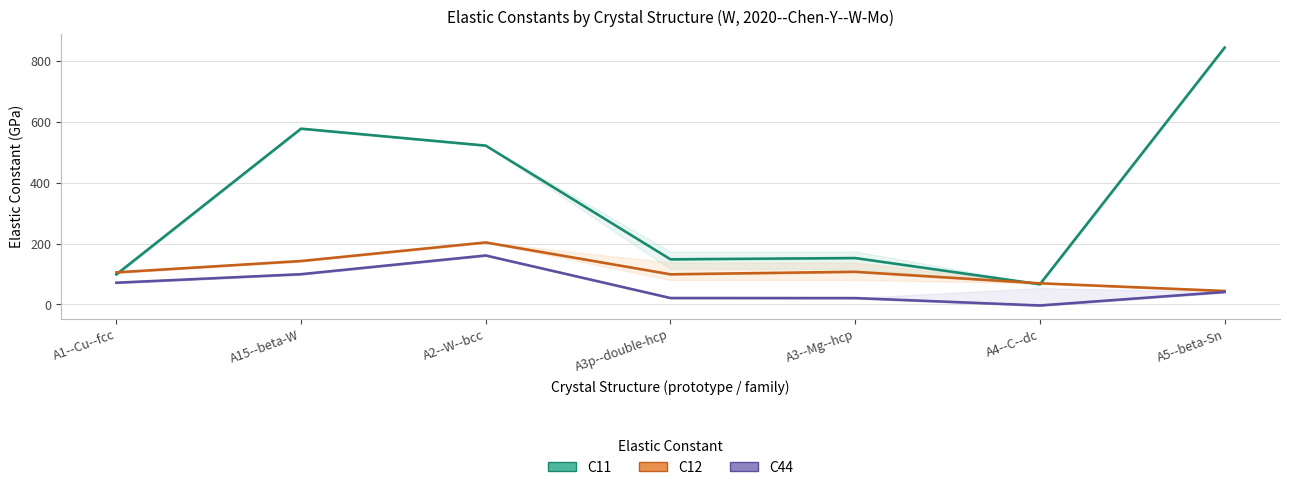

Rank the series by their average value, from lowest to highest.

C44, C12, C11